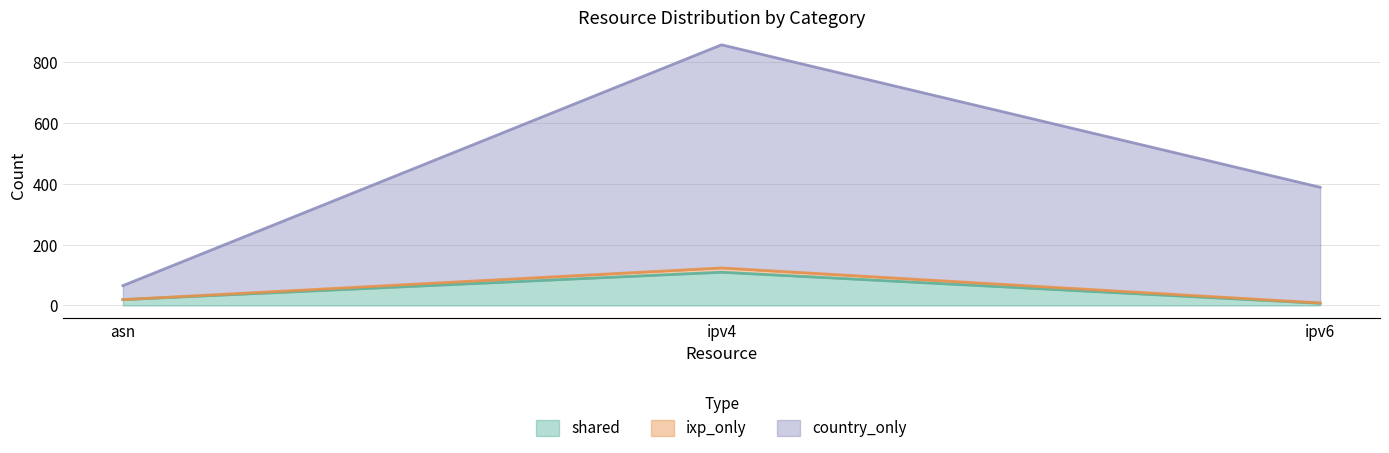

Rank the series at ipv6 from lowest to highest value.

shared, ixp_only, country_only